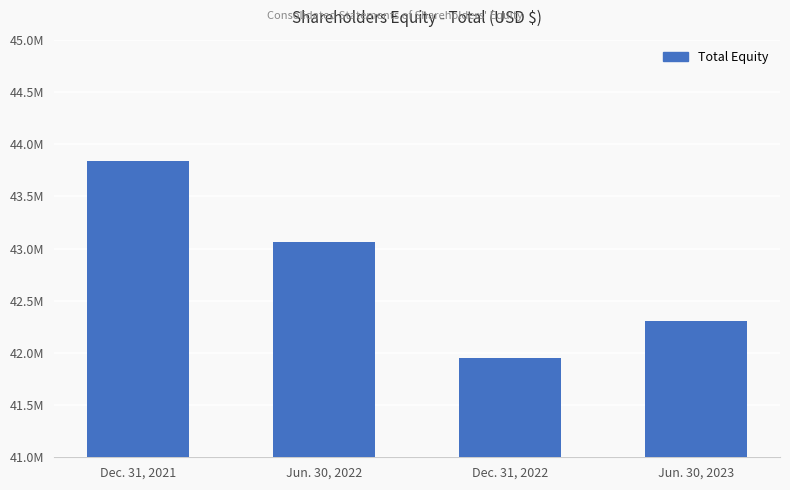

What is the approximate value at Dec. 31, 2021?

43840000